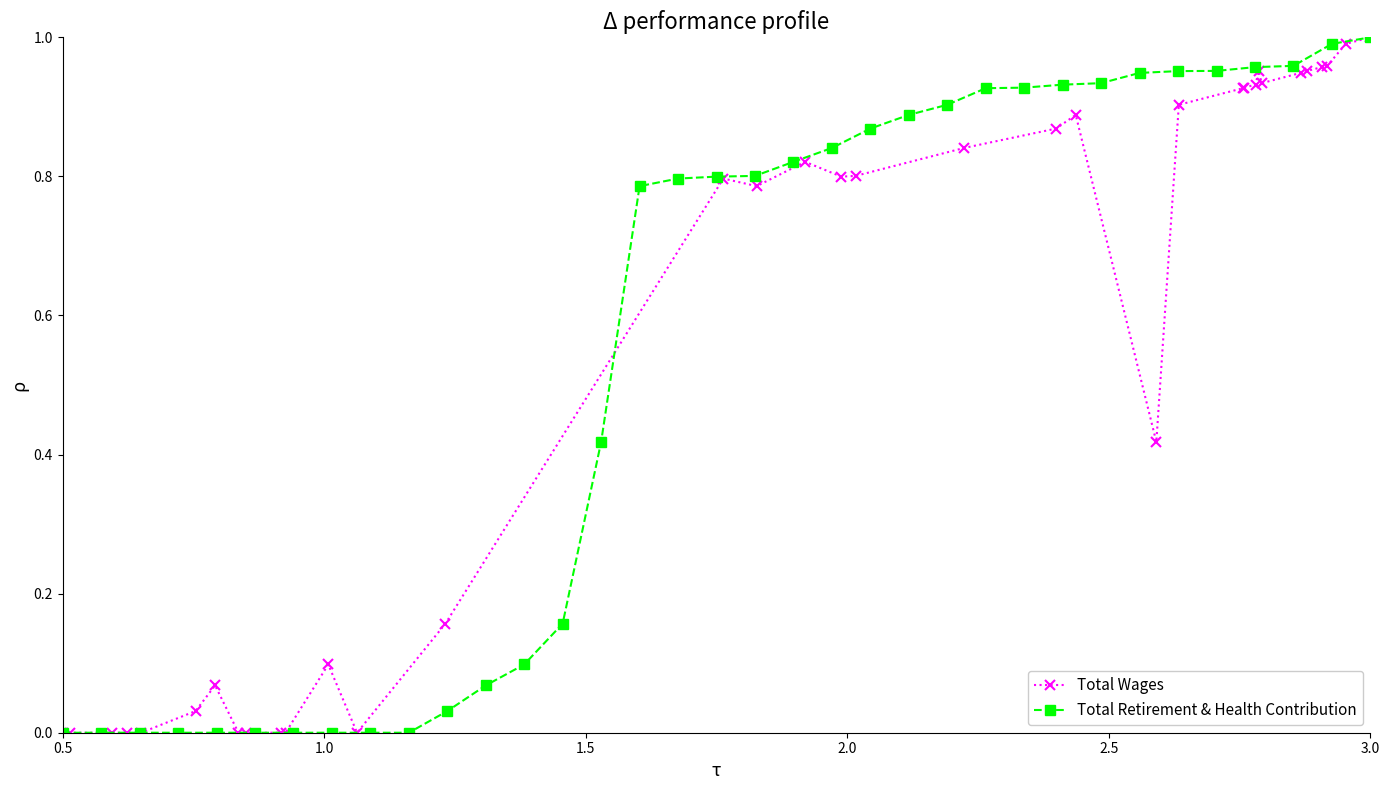

What are all the series names shown in the legend?

Total Wages, Total Retirement & Health Contribution